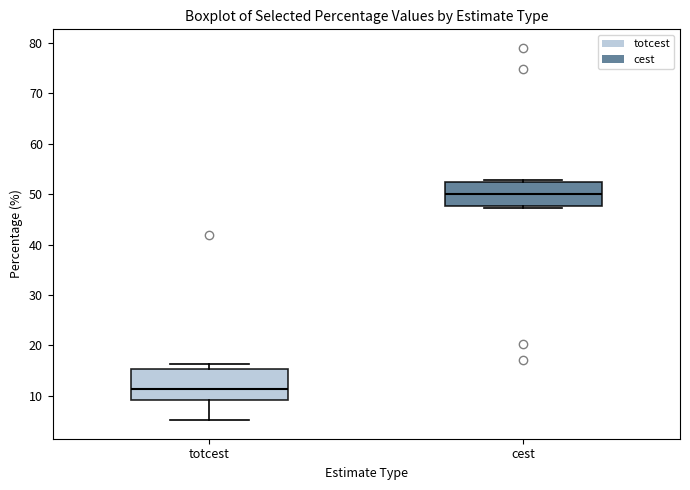

Which box has the highest median line?

cest